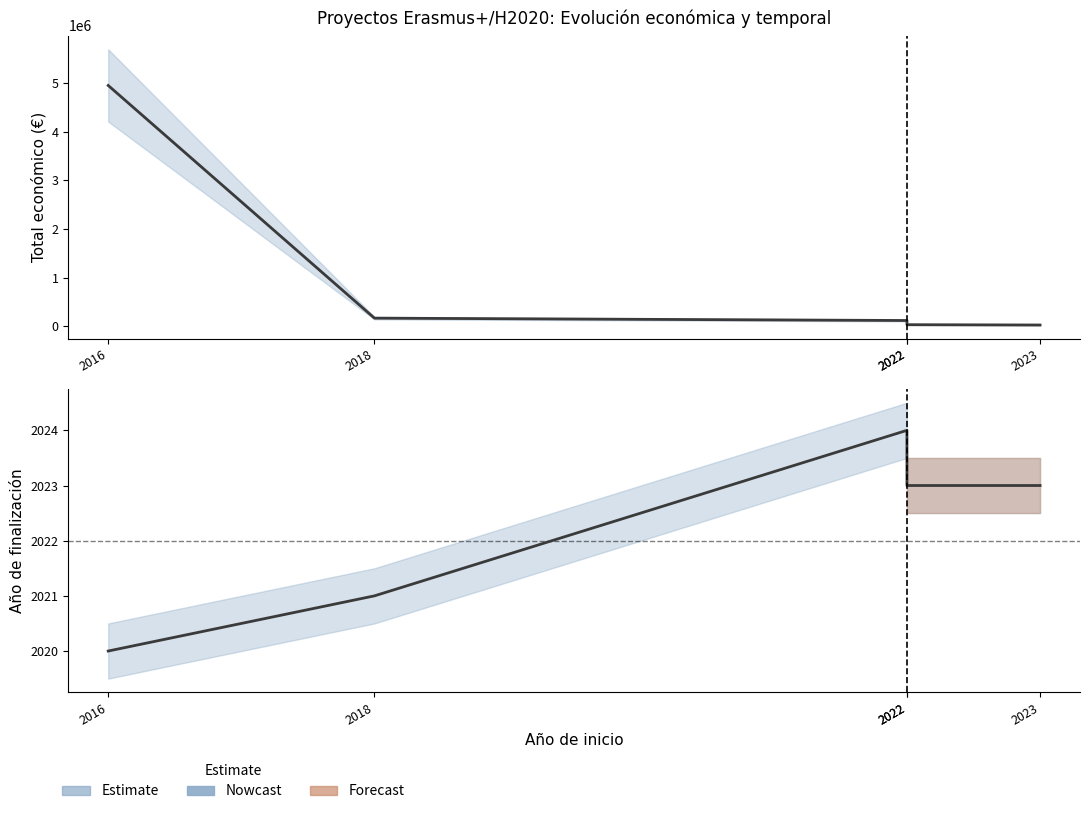

True or false: Año de finalización has more than 1 points higher than both neighbors.

False